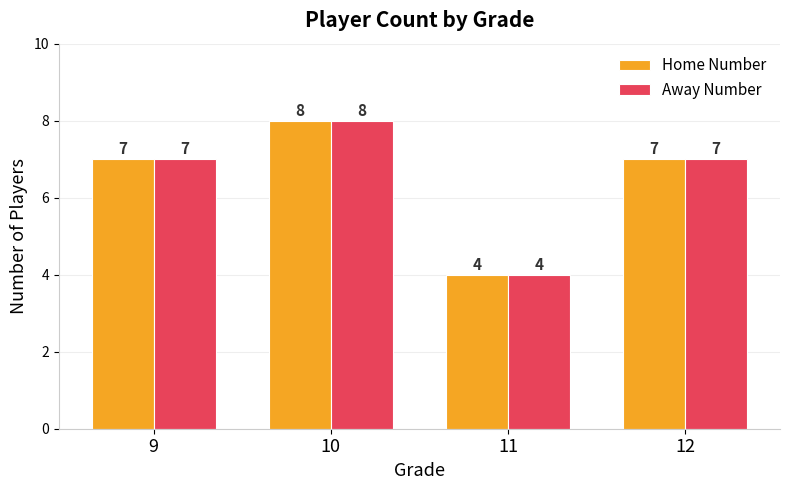

How many data points does each series have?

4